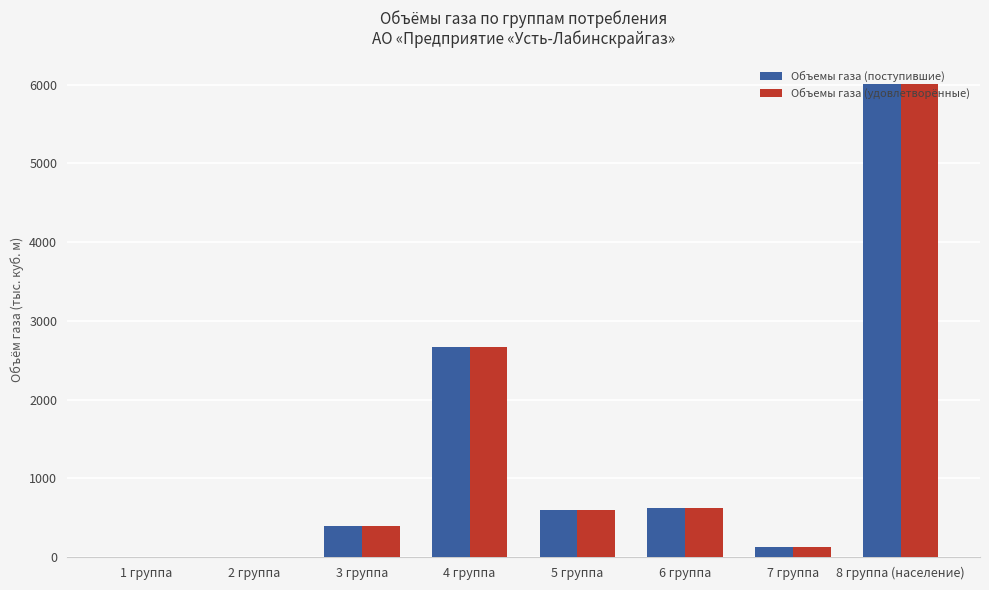

Where is Объемы газа (поступившие) nearest to the value 3001?

4 группа